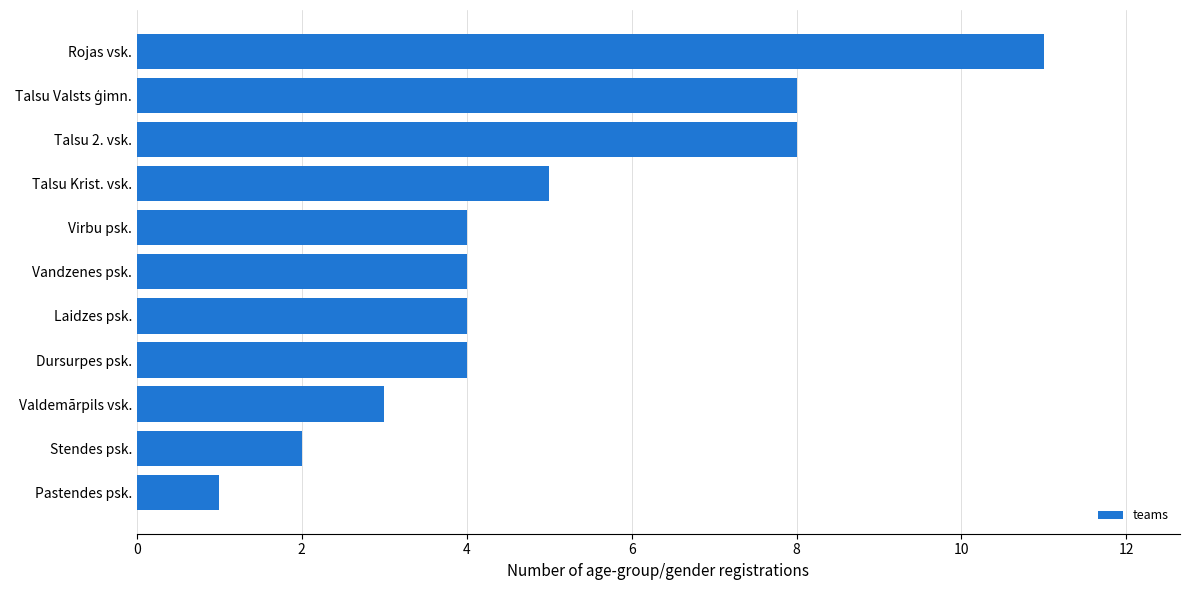

What is the sum of all values?

54